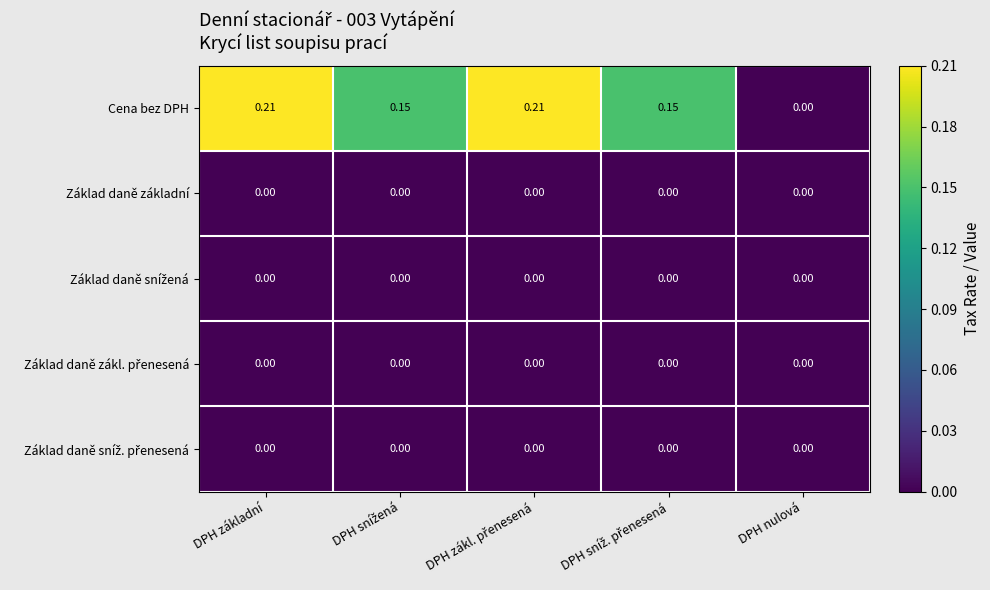

Which series has the widest spread of values?

Cena bez DPH